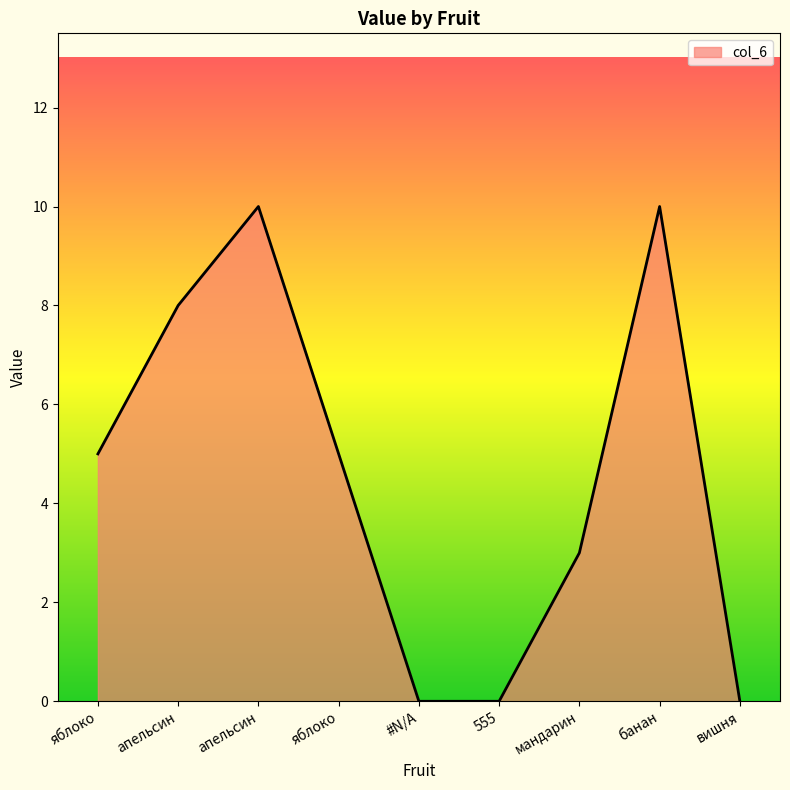

Which has a higher value, яблоко or апельсин?

апельсин